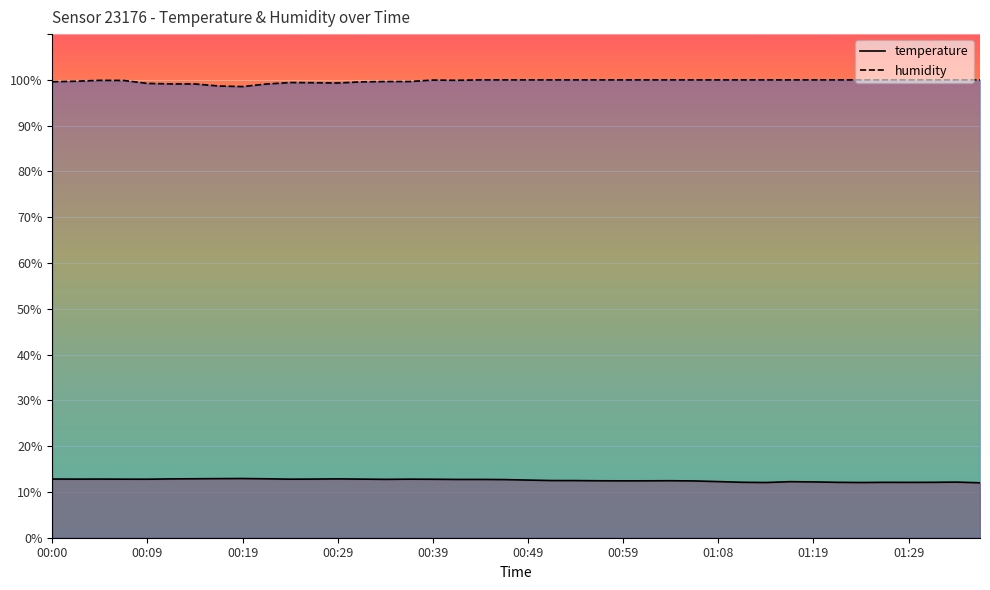

What is the average value of the temperature series?

12.5